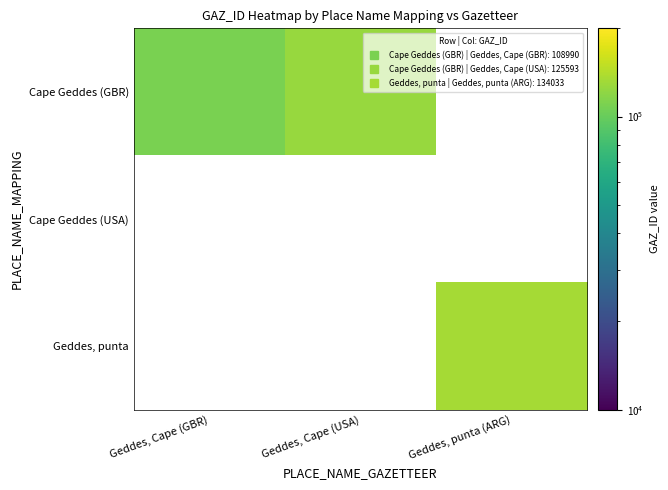

Which series has the largest range (max minus min)?

Cape Geddes (GBR)